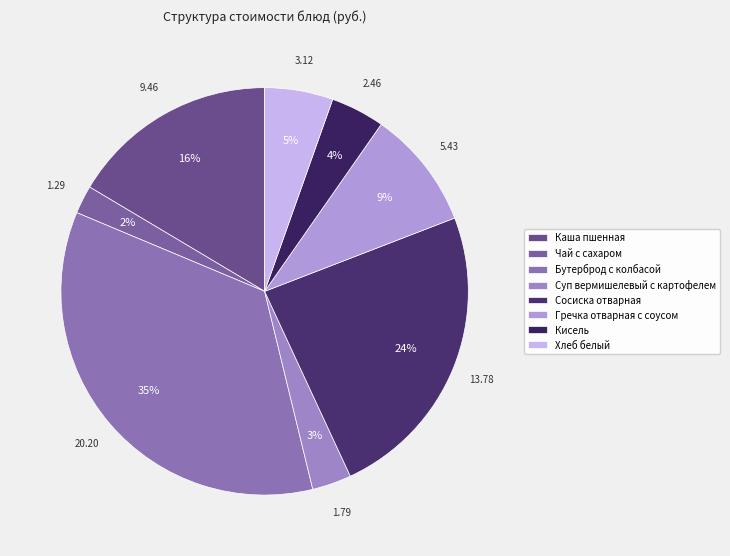

Is the sum of Каша пшенная and Хлеб белый greater than half?

No